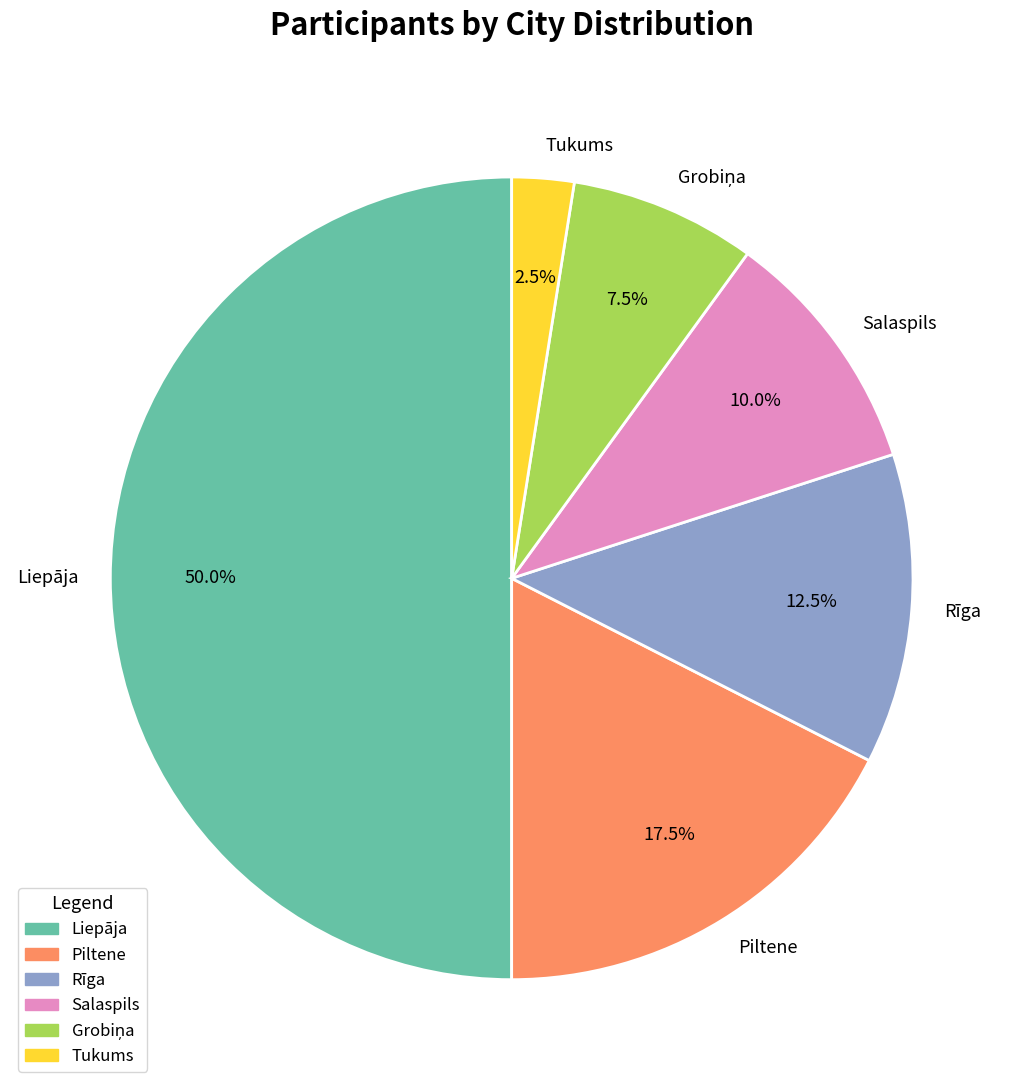

Between Liepāja and Tukums, which is larger?

Liepāja